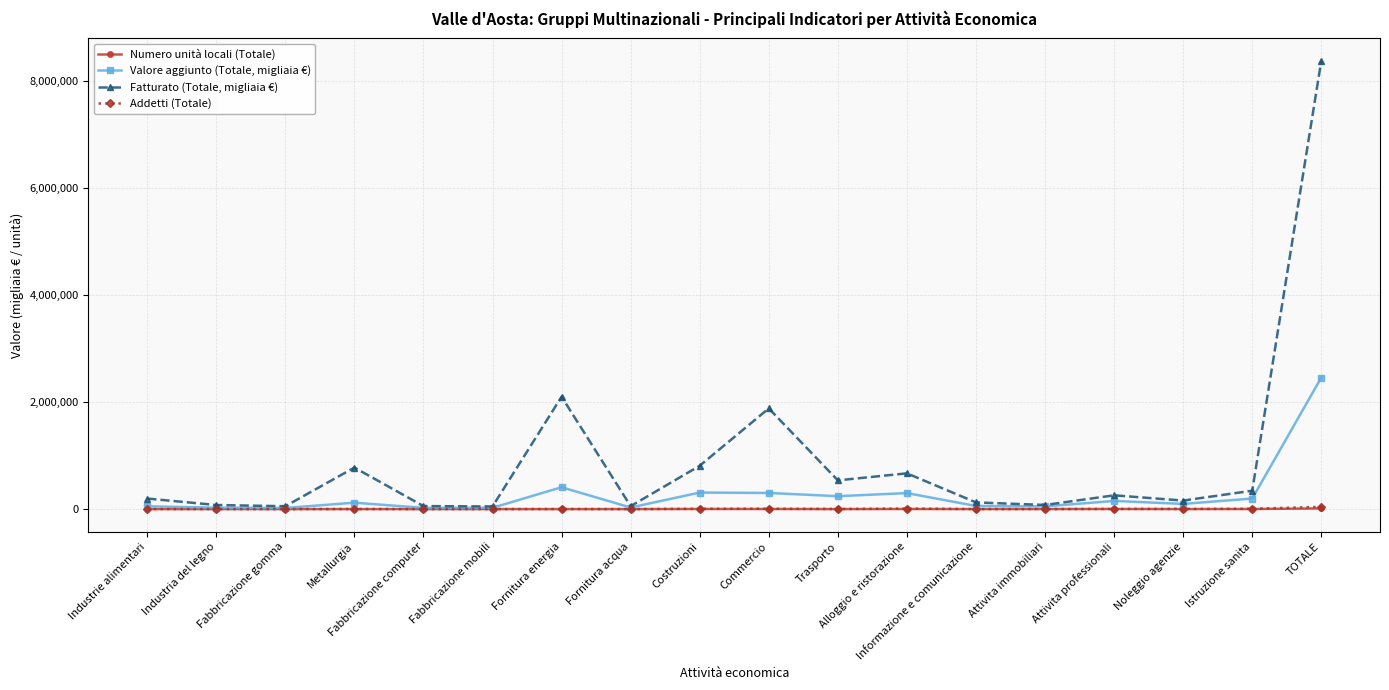

What is the highest value of the Valore aggiunto (Totale, migliaia €) series?

2455540